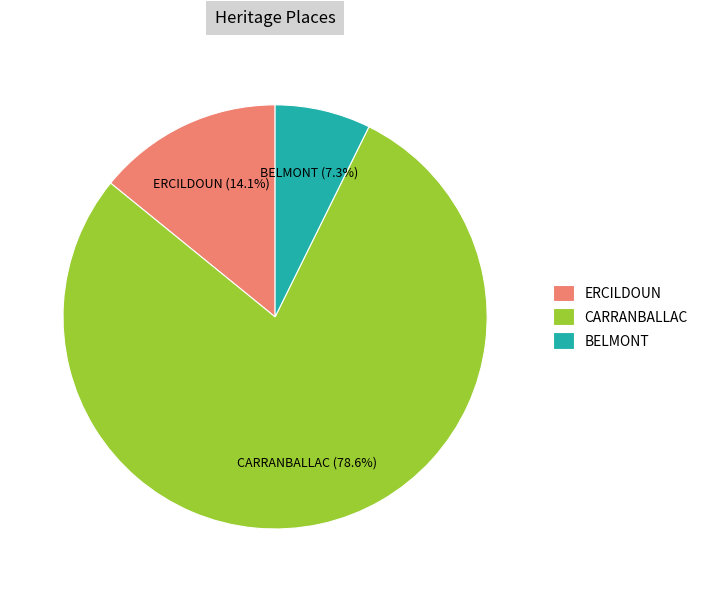

How much of the chart is everything except ERCILDOUN?

85.9%